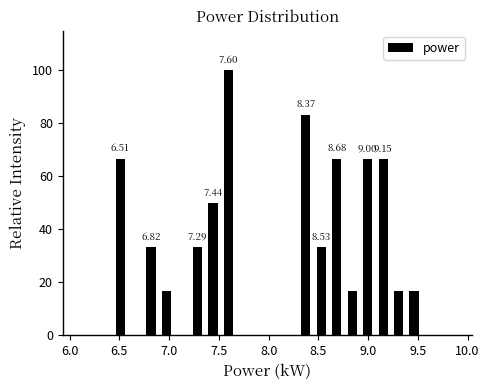

Around what value on the x-axis is the tallest bar? Give the approximate position of its centre, as read against the axis.

7.60